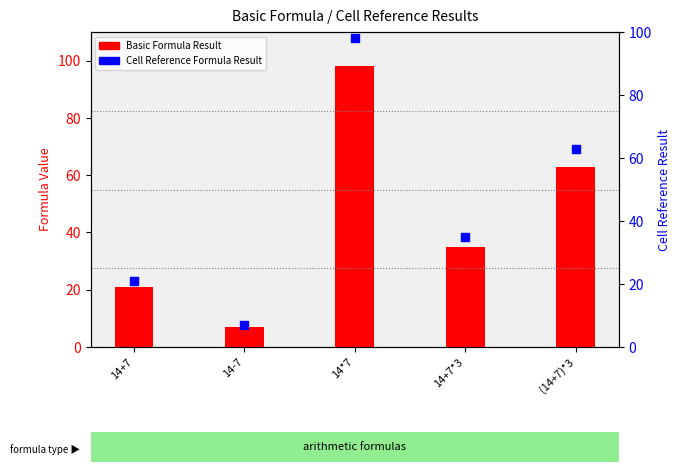

At how many categories does at least one series exceed 25?

3